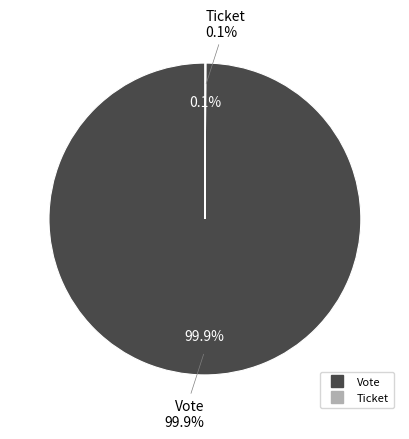

What is the largest slice in the pie chart?

Vote